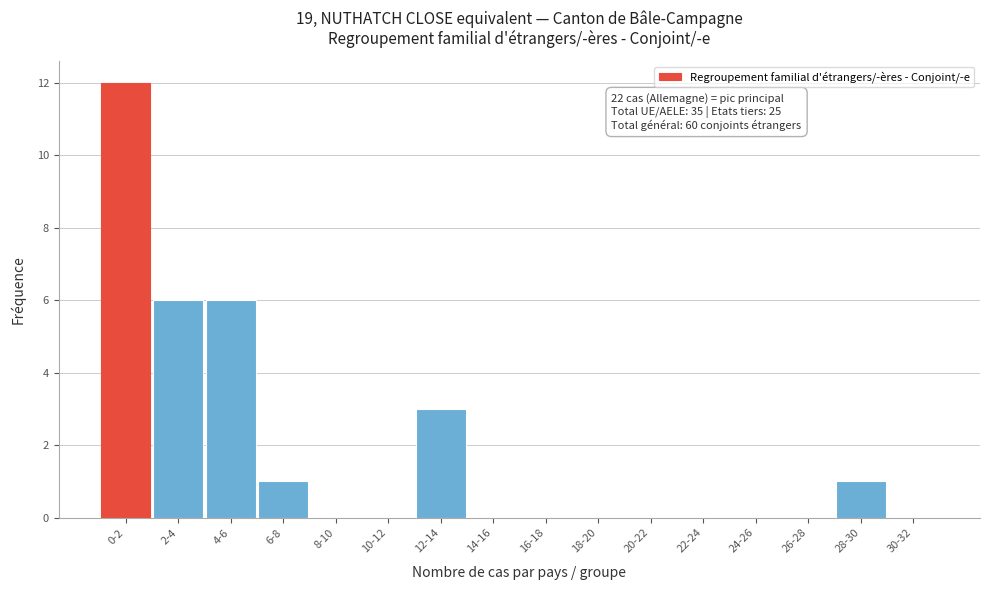

Reading right to left, what are all the values shown in this chart?

30-32=0	28-30=1	26-28=0	24-26=0	22-24=0	20-22=0	18-20=0	16-18=0	14-16=0	12-14=3	10-12=0	8-10=0	6-8=1	4-6=6	2-4=6	0-2=12